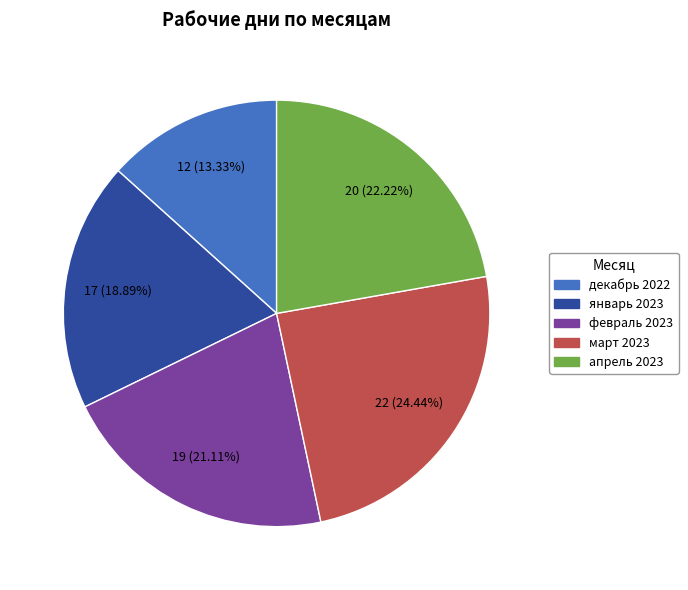

To the nearest percent, what percentage of the pie is февраль 2023?

21%